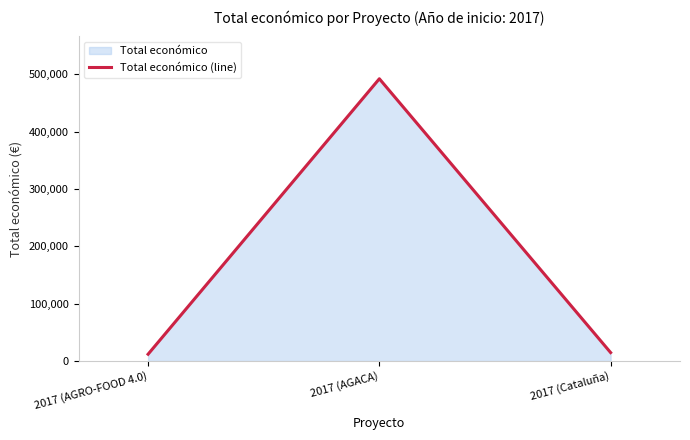

Approximately how many times larger is the value at 2017 (AGACA) compared to 2017 (Cataluña)?

33.2